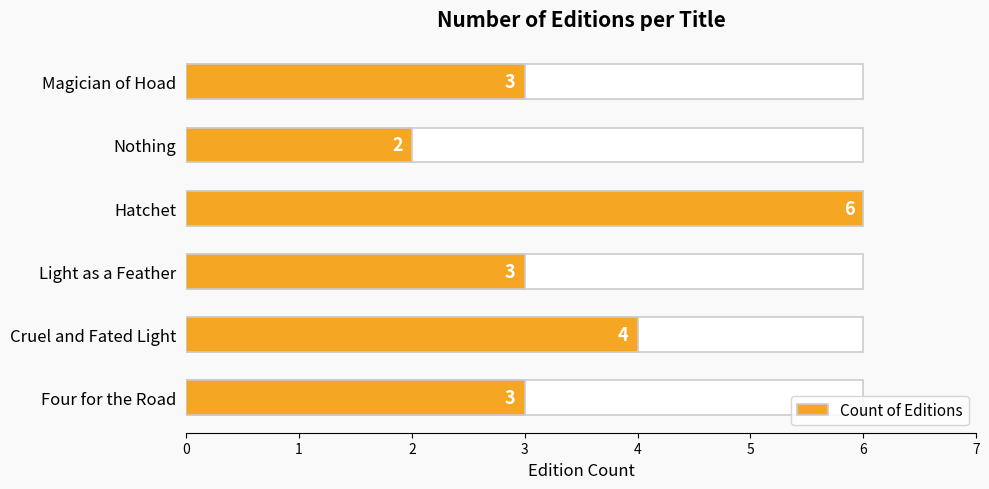

What is the value of the 3rd bar from the left?

3